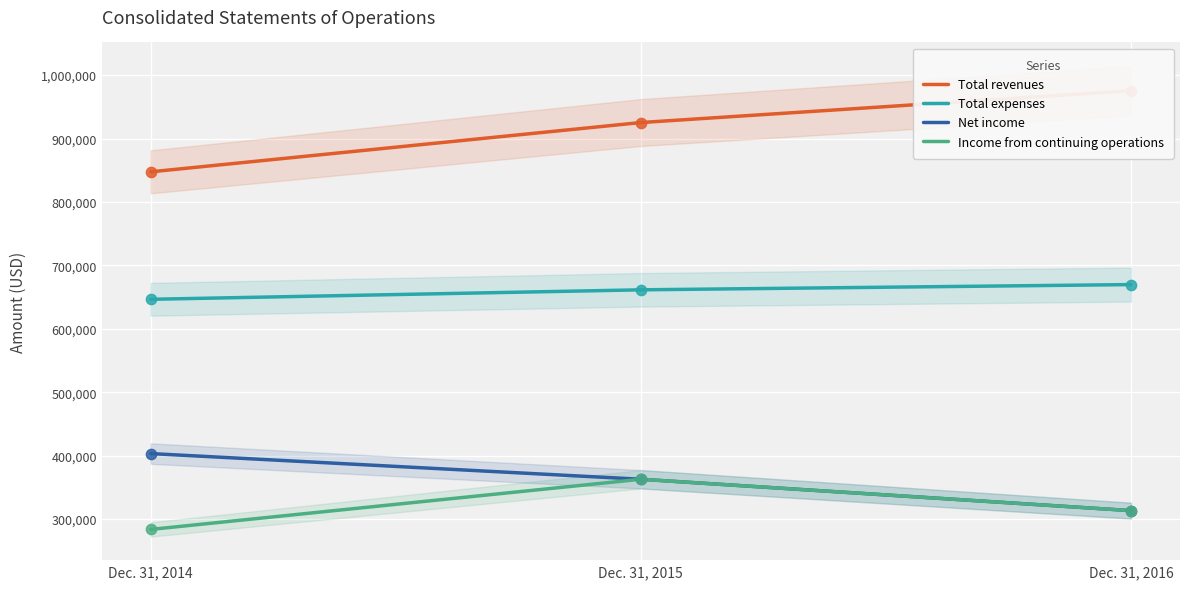

At how many categories does at least one series exceed 465609?

3